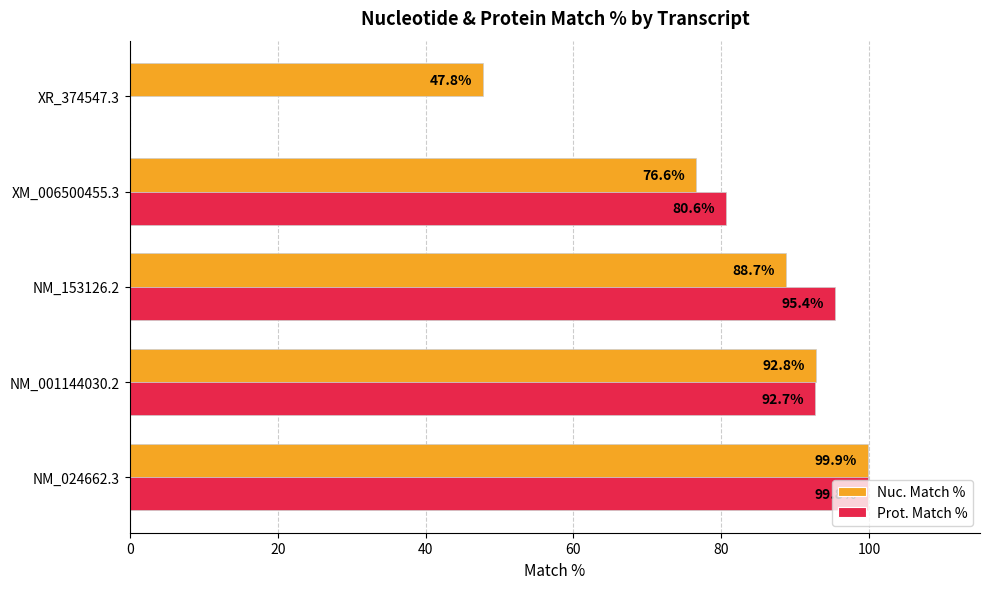

The value of Nuc. Match % at XM_006500455.3 is 76.6. True or false?

True